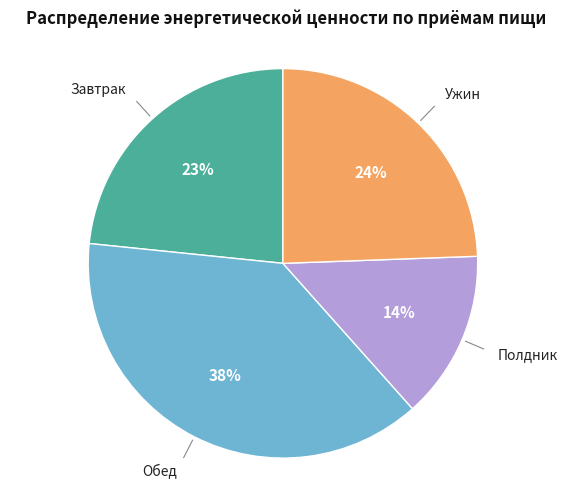

Count the number of slices in the pie.

4